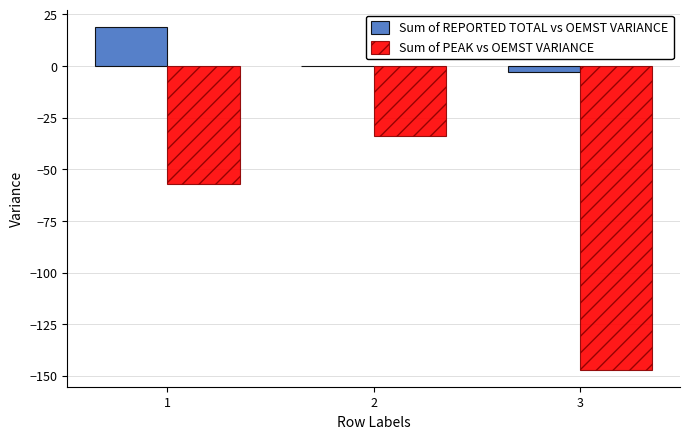

Count the Sum of PEAK vs OEMST VARIANCE values in the range -147 to -34.

3